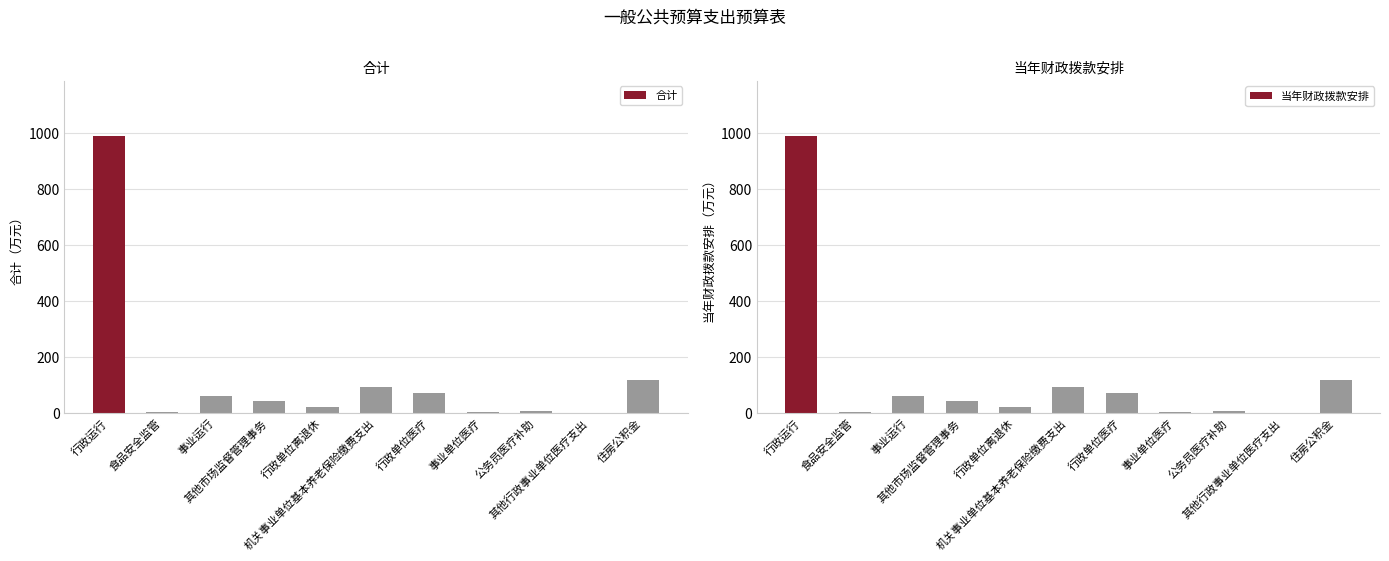

At which category is the sum across all series the highest?

行政运行